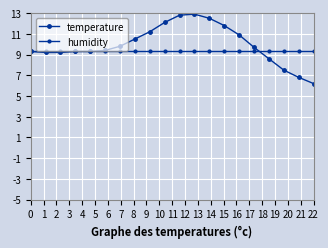

Does the chart have visible grid lines?

Yes